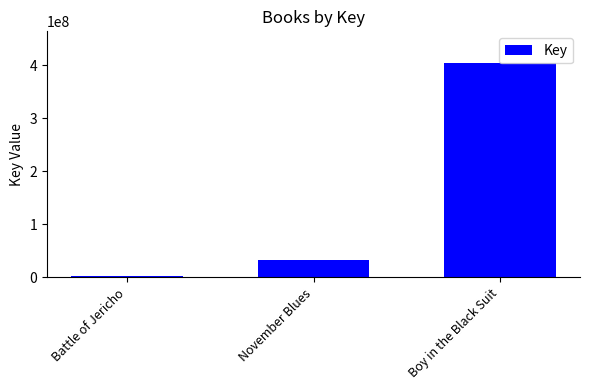

What is the ratio of the value at Boy in the Black Suit to the value at Battle of Jericho?

211.6